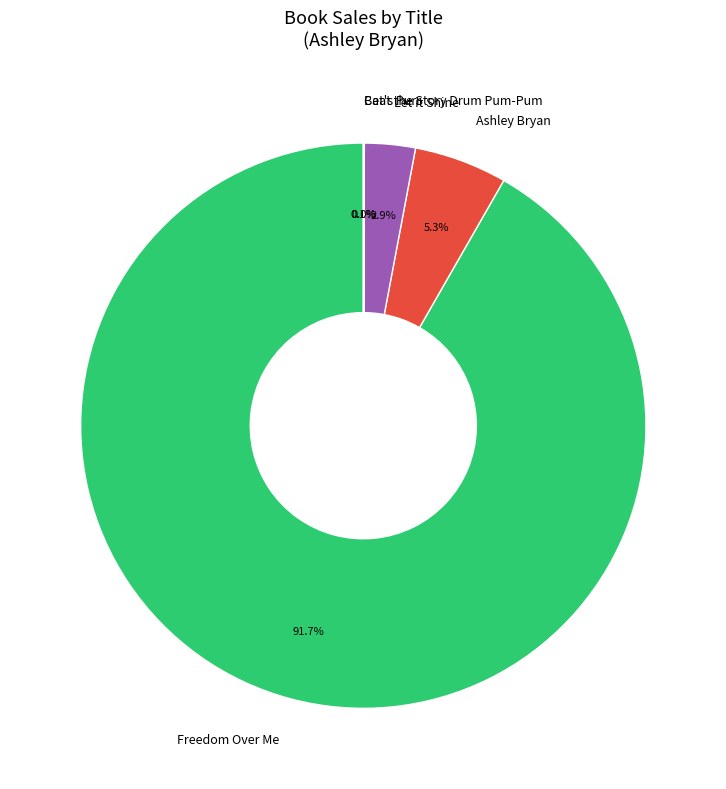

Between Ashley Bryan and Let it Shine, which is larger?

Ashley Bryan